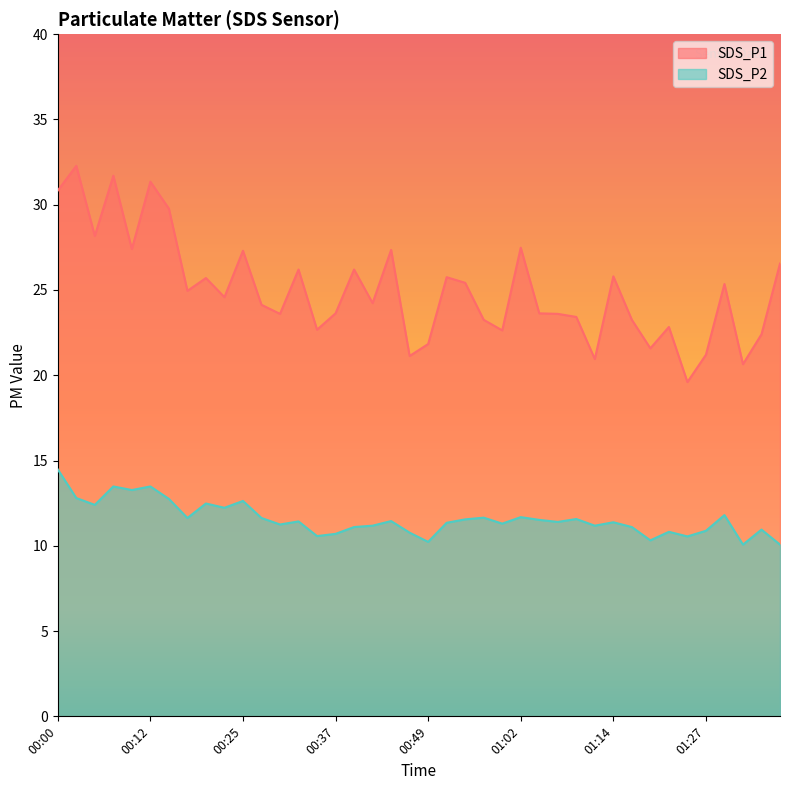

Reading right to left, what are all the values shown in this chart?

SDS_P1: 26.6	22.4	20.6	25.4	21.2	19.6	22.8	21.6	23.2	25.8	20.9	23.4	23.6	23.6	27.5	22.6	23.2	25.4	25.8	21.8	21.1	27.4	24.2	26.2	23.6	22.7	26.2	23.6	24.1	27.3	24.6	25.7	24.9	29.8	31.4	27.4	31.7	28.2	32.3	30.8
SDS_P2: 10.1	10.9	10.1	11.8	10.9	10.6	10.8	10.3	11.1	11.4	11.2	11.6	11.4	11.5	11.7	11.3	11.7	11.6	11.3	10.2	10.8	11.4	11.2	11.1	10.7	10.6	11.4	11.2	11.6	12.6	12.2	12.5	11.6	12.8	13.5	13.3	13.5	12.4	12.8	14.5